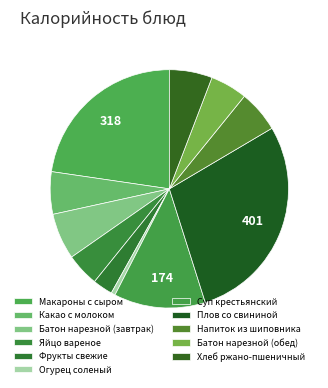

What is the change in value from Какао с молоком to Огурец соленый?

-72.8